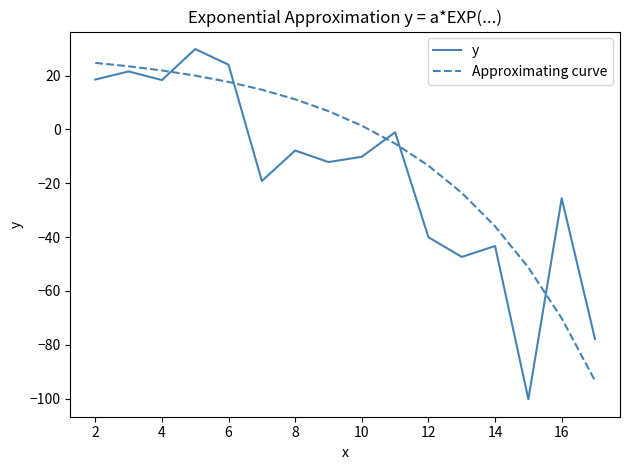

List the series in order of their overall mean, highest first.

Approximating curve, y